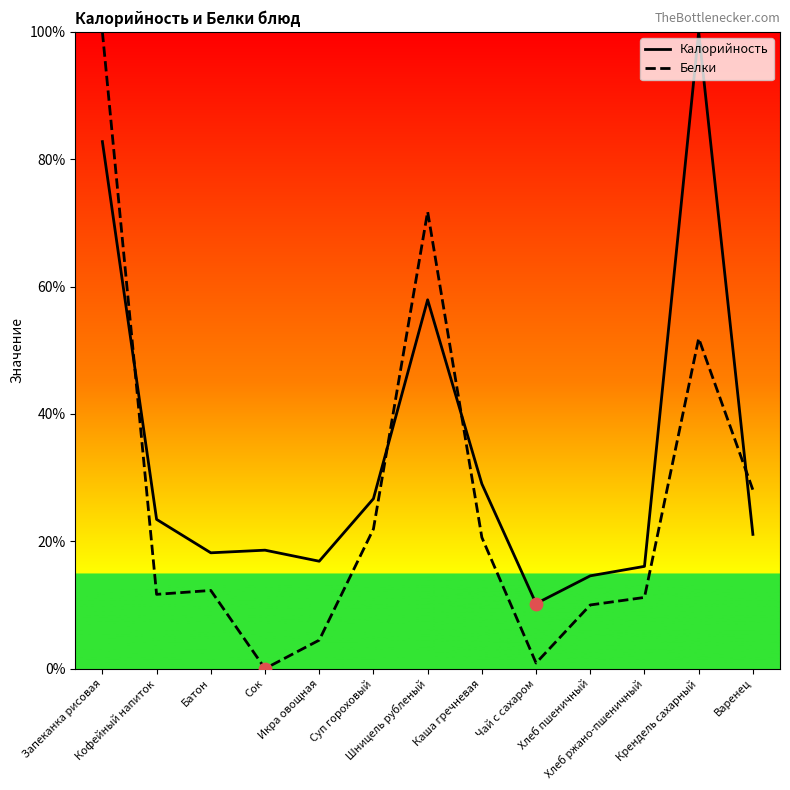

Which series has the largest total across all categories?

Калорийность